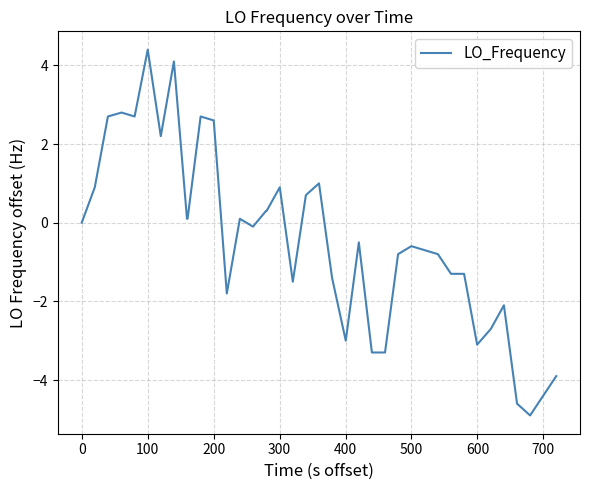

What is the smallest value displayed?

-4.9